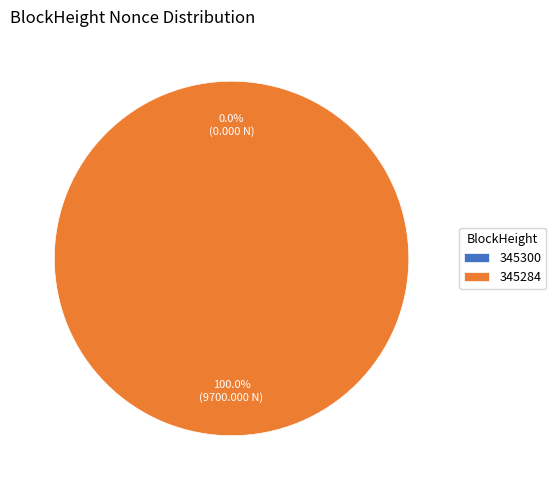

What is the largest slice in the pie chart?

345284